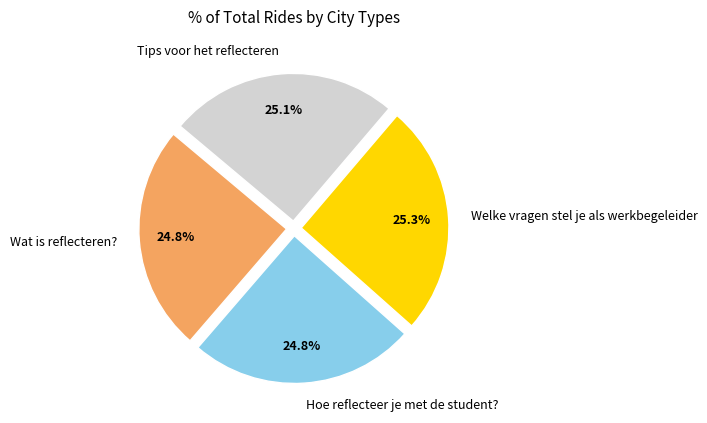

Is it true that Welke vragen stel je als werkbegeleider is 32% of the pie?

False